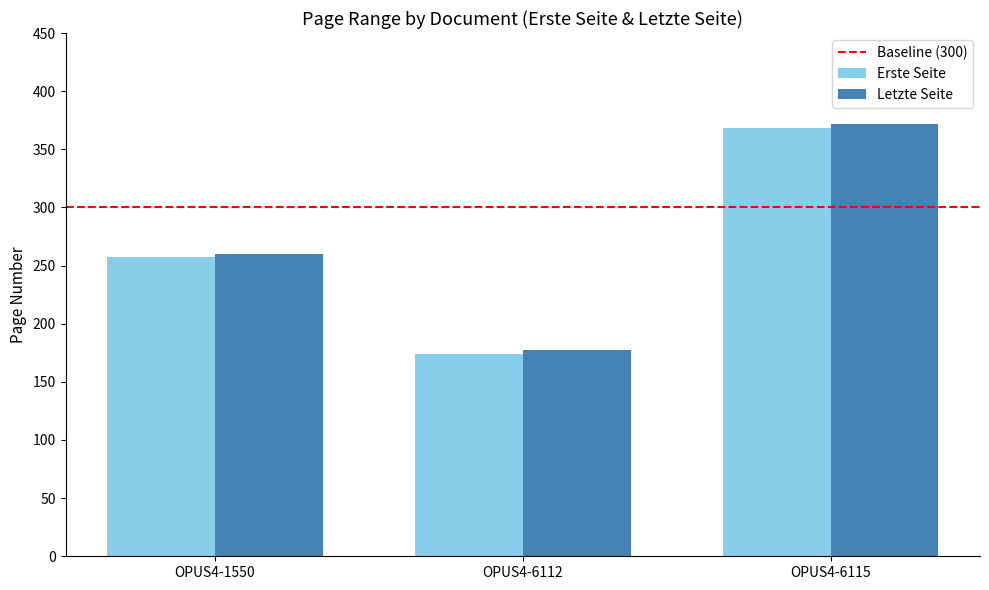

Reading left to right, extract all data points from this chart.

Erste Seite: 257	174	368
Letzte Seite: 260	177	372